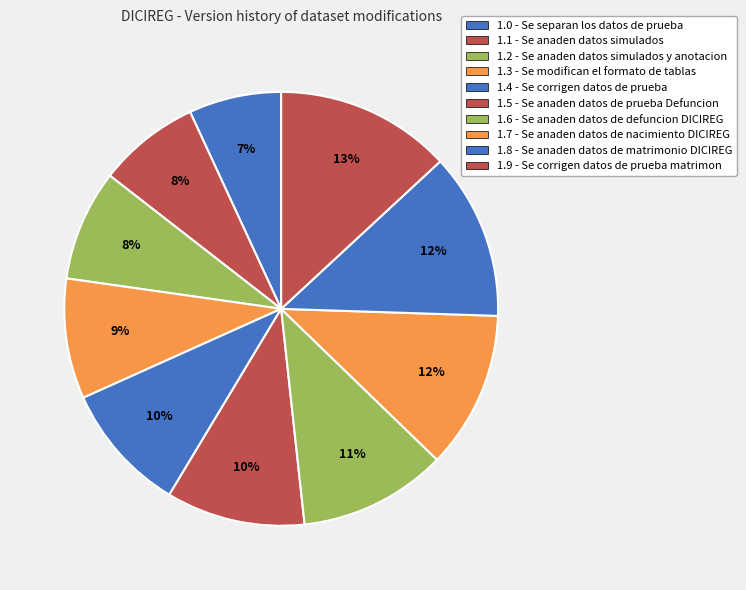

How many slices are in this pie chart?

10